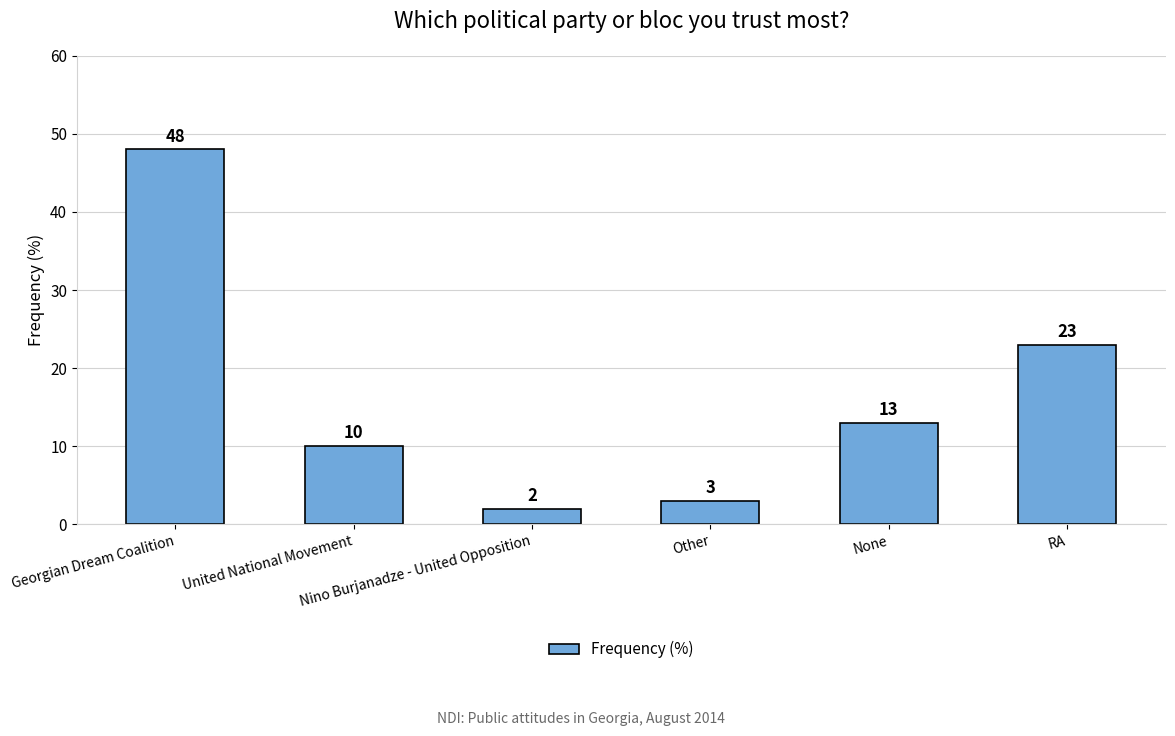

What position from the right is None?

2